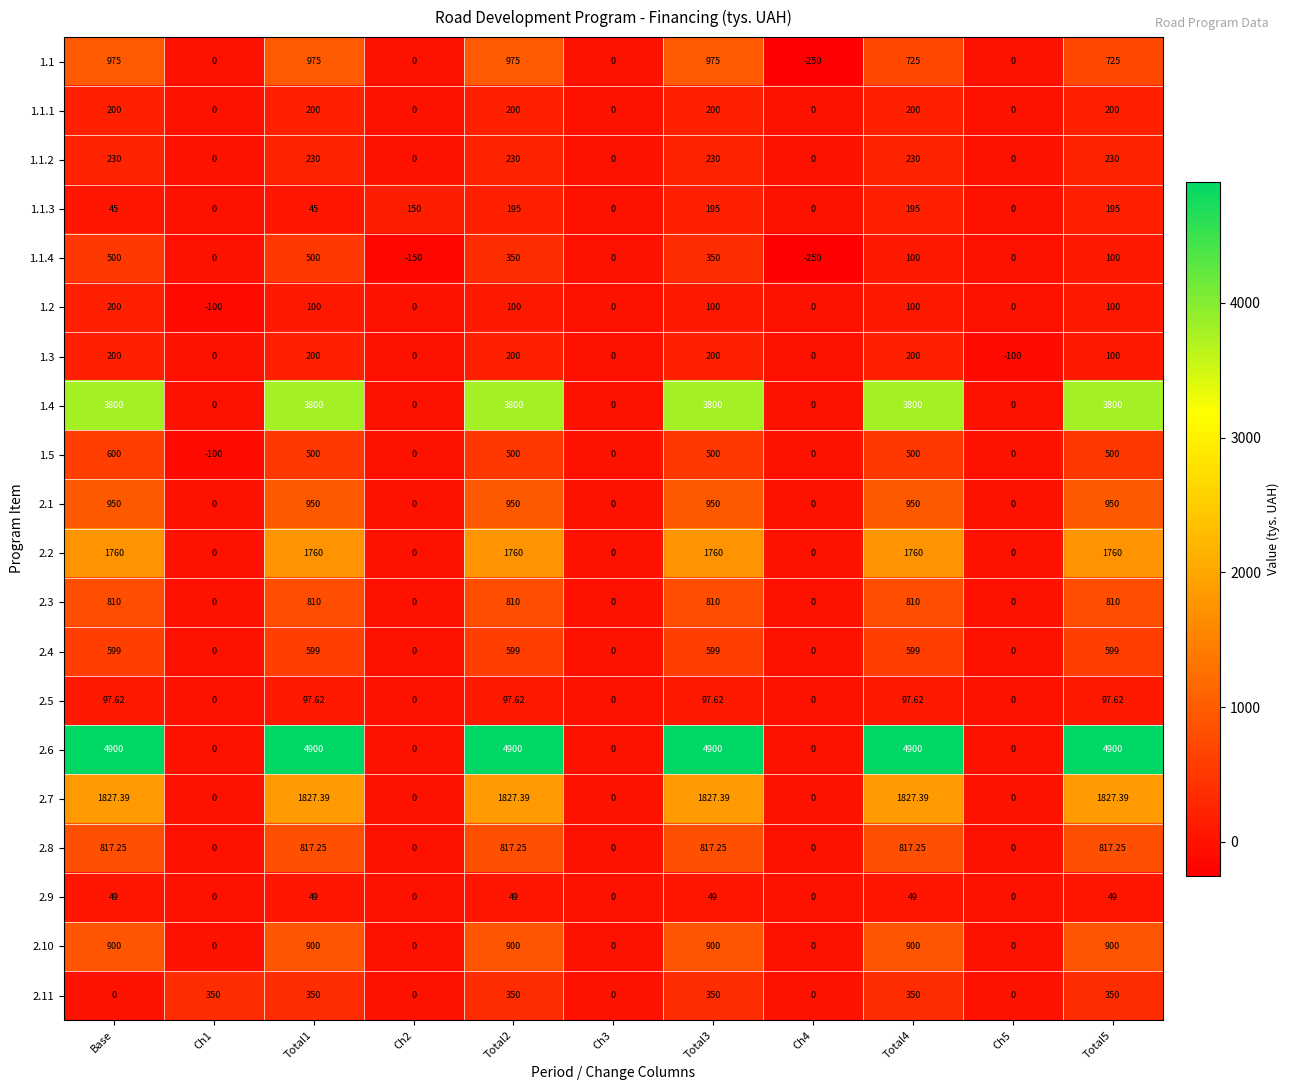

Is the value of 1.1.3 at Base greater than the value of 2.9 at Total3?

No